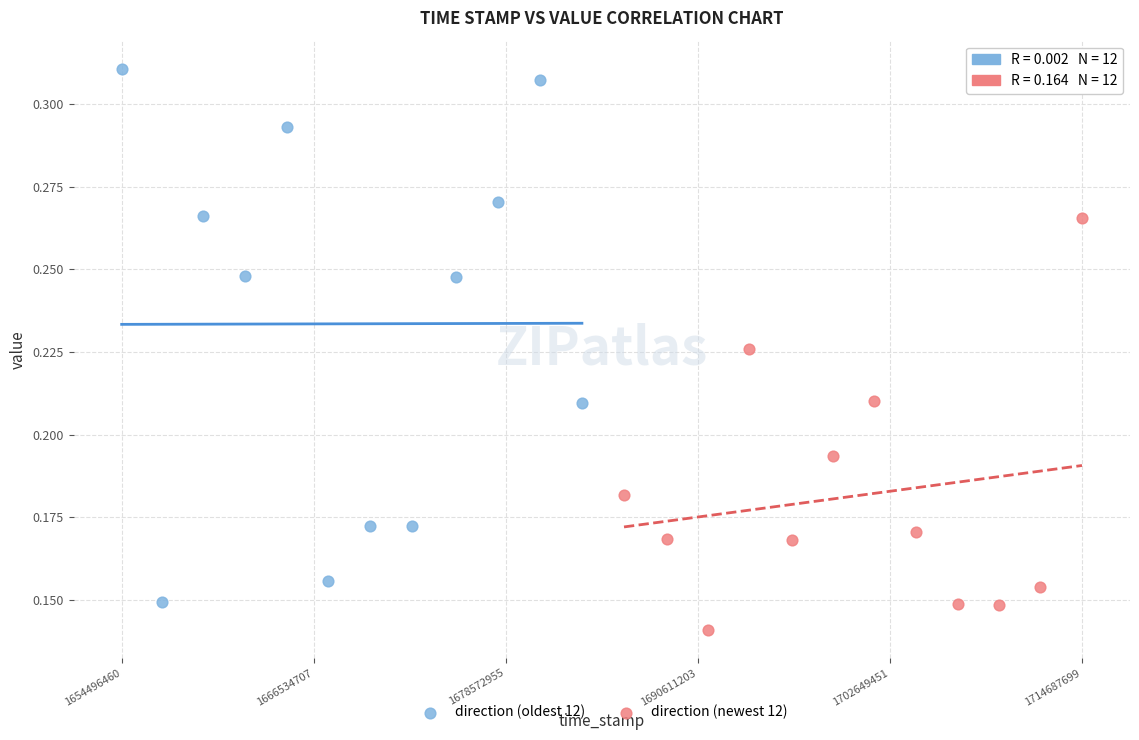

What are all the series names shown in the legend?

direction (oldest 12), direction (newest 12)